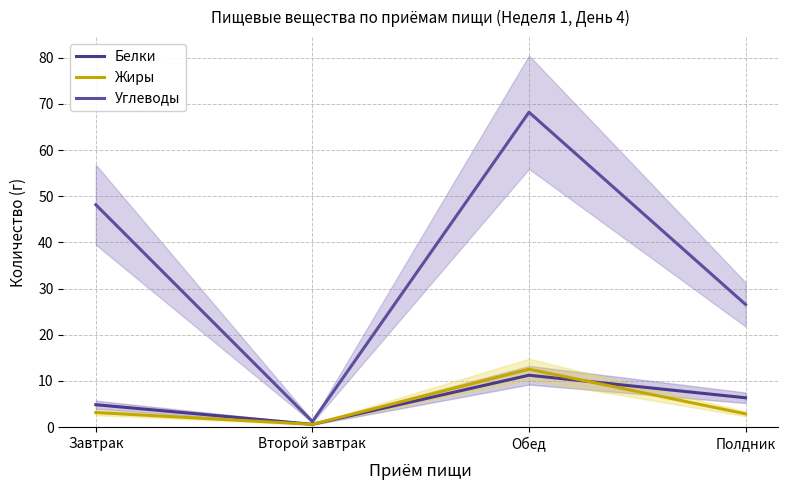

What is the approximate value of Белки at Второй завтрак?

0.6